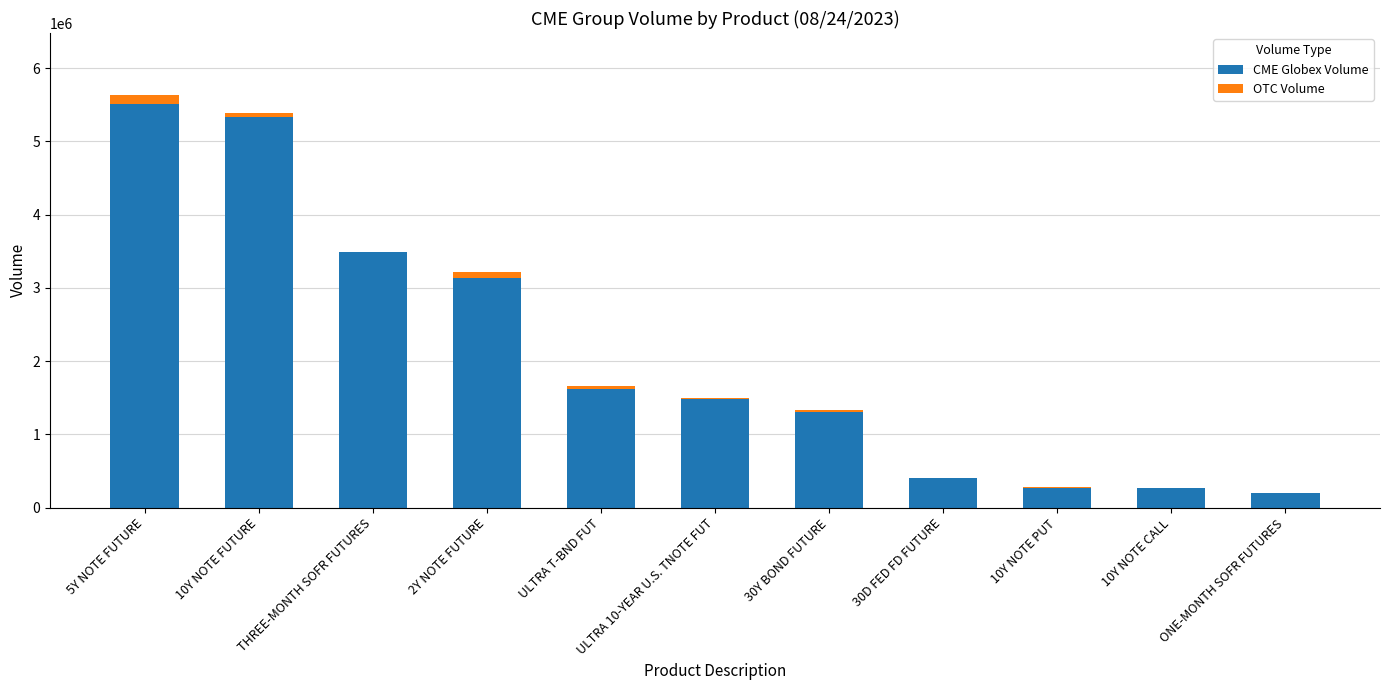

What are all the series names shown in the legend?

CME Globex Volume, OTC Volume